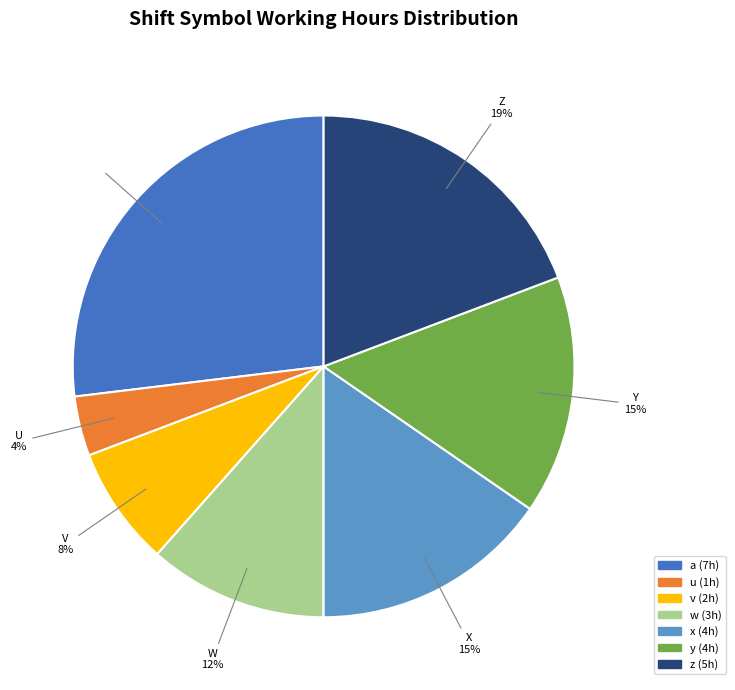

Count the number of slices in the pie.

7